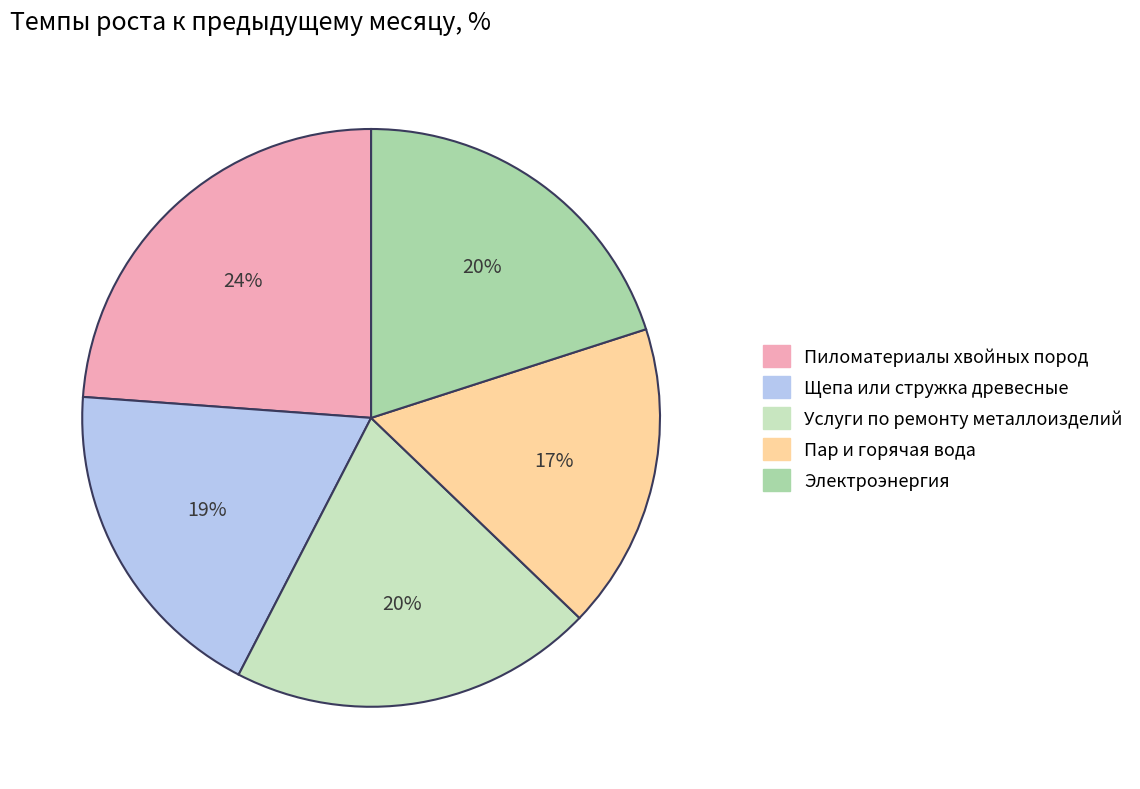

Is there any slice that represents more than half of the pie?

No